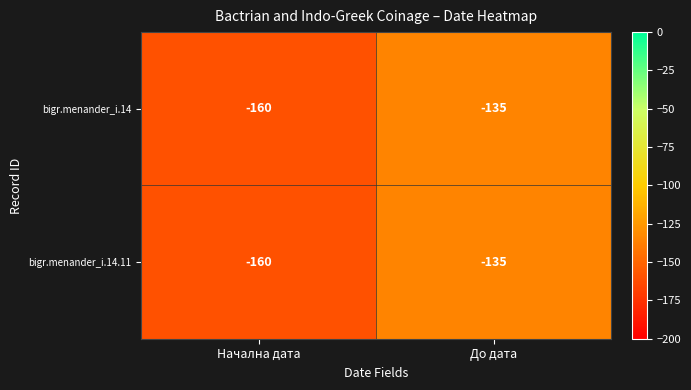

At which category is the sum across all series the highest?

До дата